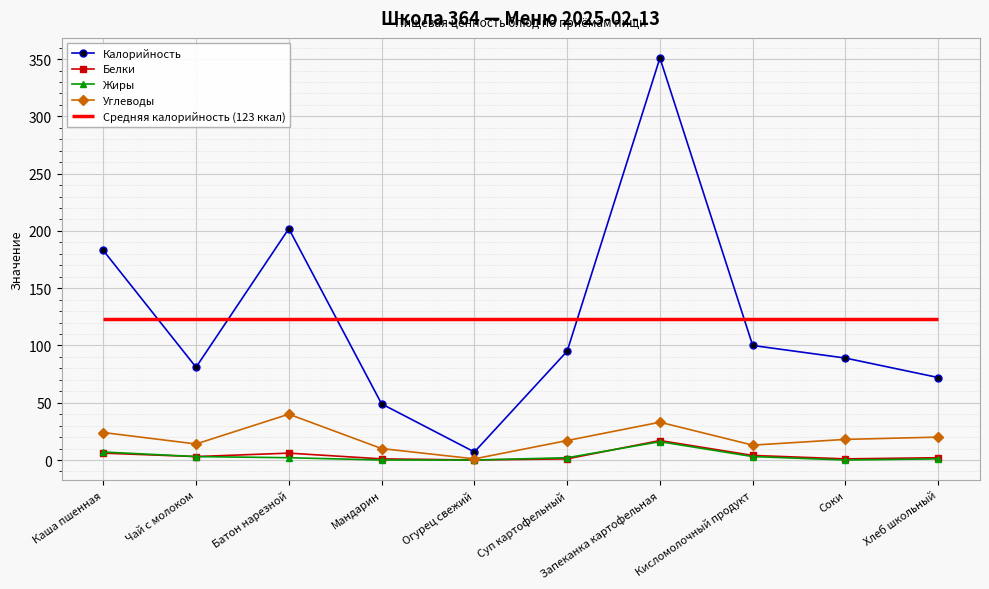

What is the maximum value for Белки?

17